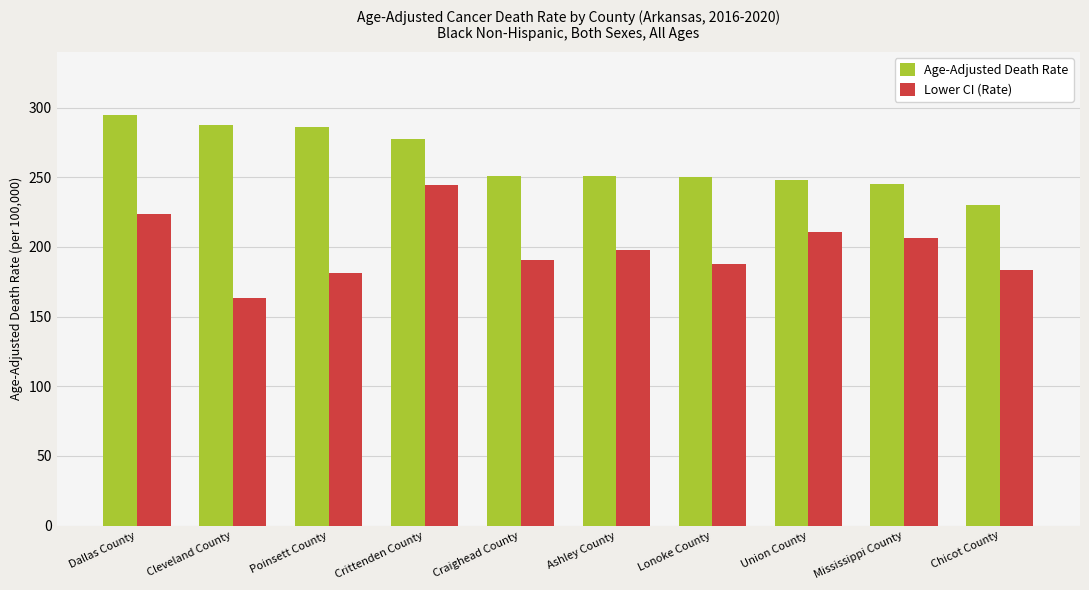

The value of Lower CI (Rate) at Dallas County is 142.5. True or false?

False